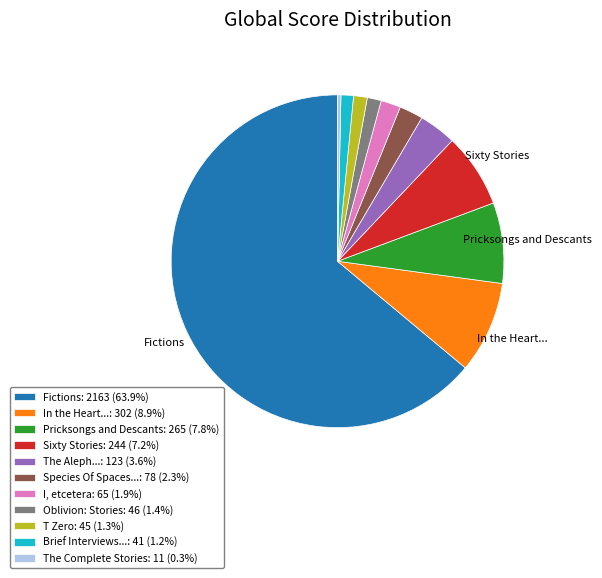

Does I, etcetera: 65 (1.9%) account for over 50% of the chart?

No